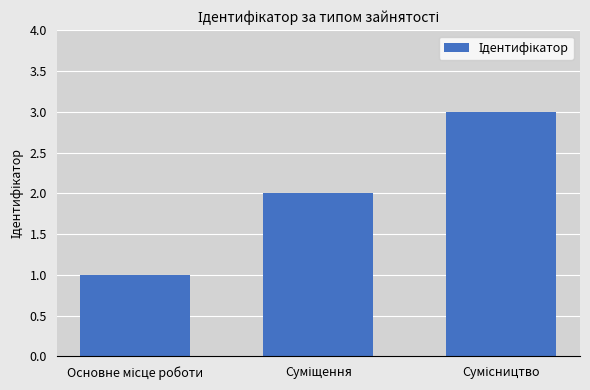

What is the greatest value displayed?

3